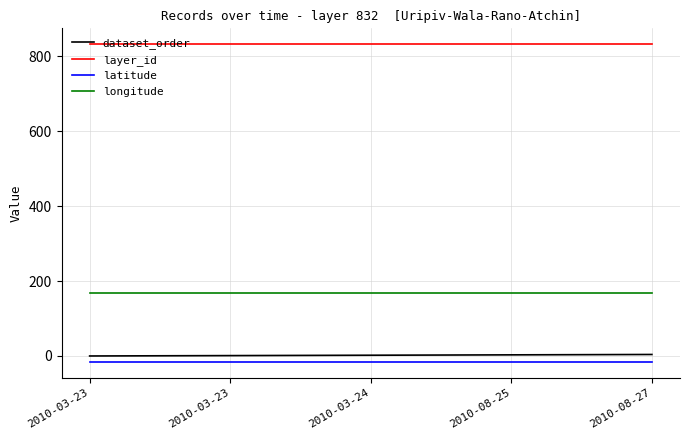

Reading left to right, transcribe all the data shown in this chart.

dataset_order: 0.0	1.0	2.0	3.0	4.0
layer_id: 832.0	832.0	832.0	832.0	832.0
latitude: -16.0	-16.0	-16.0	-16.0	-16.0
longitude: 167.4	167.4	167.4	167.4	167.4